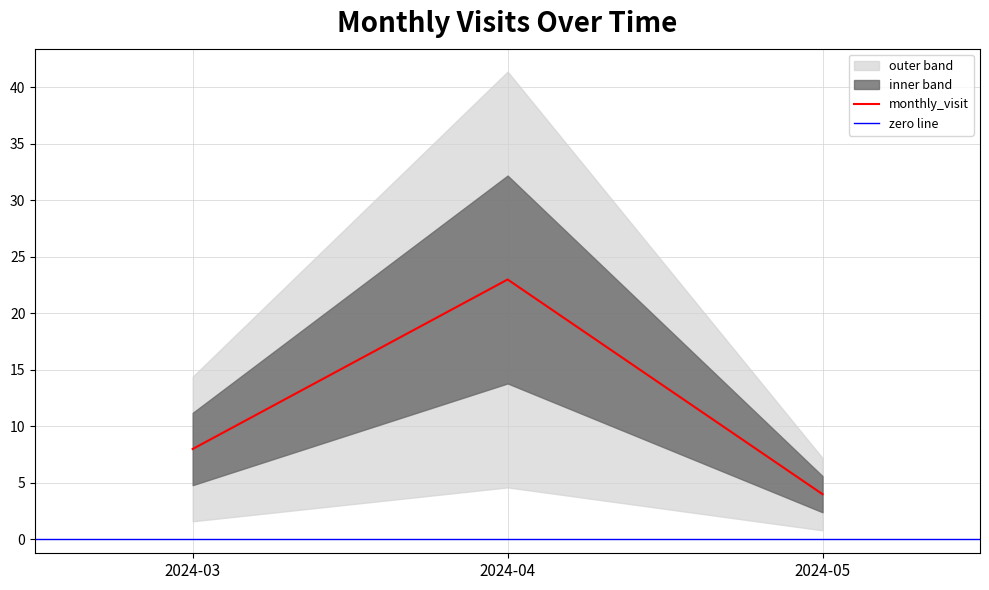

What is the sum of all values?

35